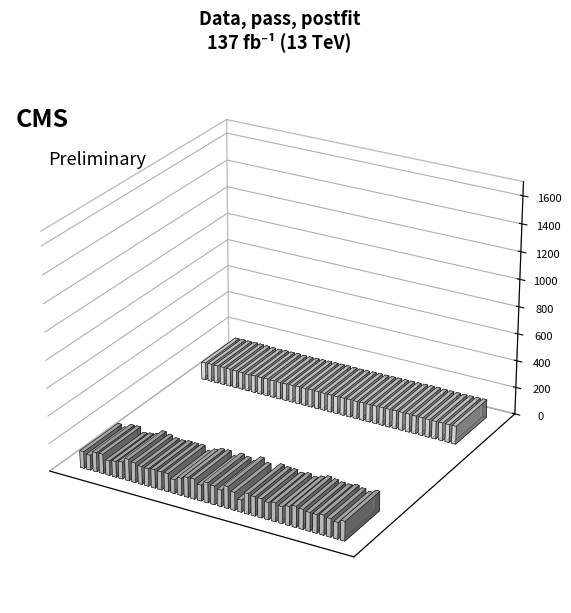

Reading right to left, what are all the values shown in this chart?

col_1: 141	119	132	144	134	135	144	152	137	122	135	125	138	139	147	88	130	158	119	135	146	115	145	143	125	101	133	132	134	128	131	143	157	124	115	107	142	140	109	122
col_3: 133	132	132	131	132	133	133	135	135	134	133	133	132	132	131	130	131	130	129	128	129	130	130	129	129	128	126	126	126	128	127	127	125	127	128	130	131	130	131	129